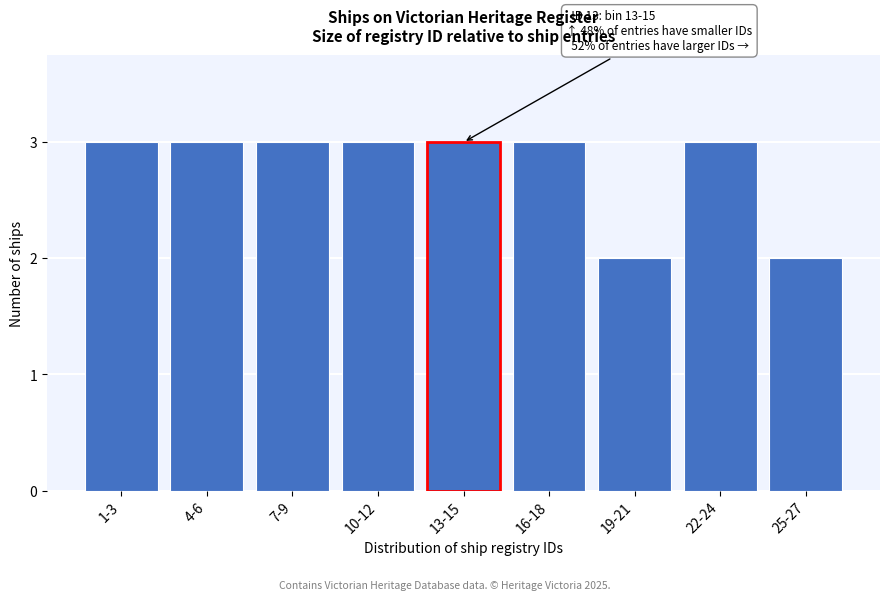

Reading right to left, extract all data points from this chart.

25-27=2	22-24=3	19-21=2	16-18=3	13-15=3	10-12=3	7-9=3	4-6=3	1-3=3